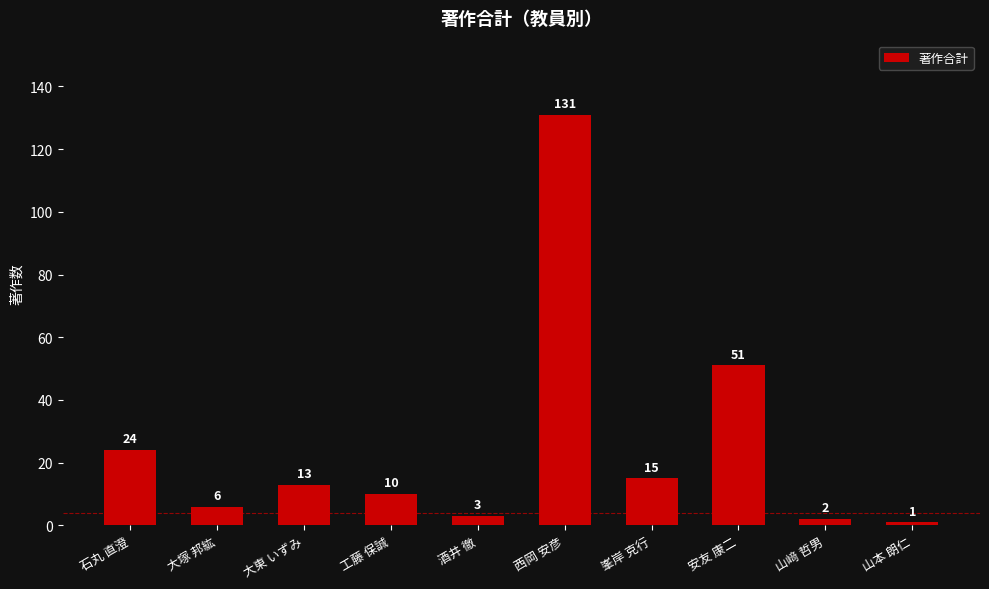

Rank the categories by value from lowest to highest.

山本 朗仁, 山﨑 哲男, 酒井 徹, 大塚 邦紘, 工藤 保誠, 大東 いずみ, 峯岸 克行, 石丸 直澄, 安友 康二, 西岡 安彦